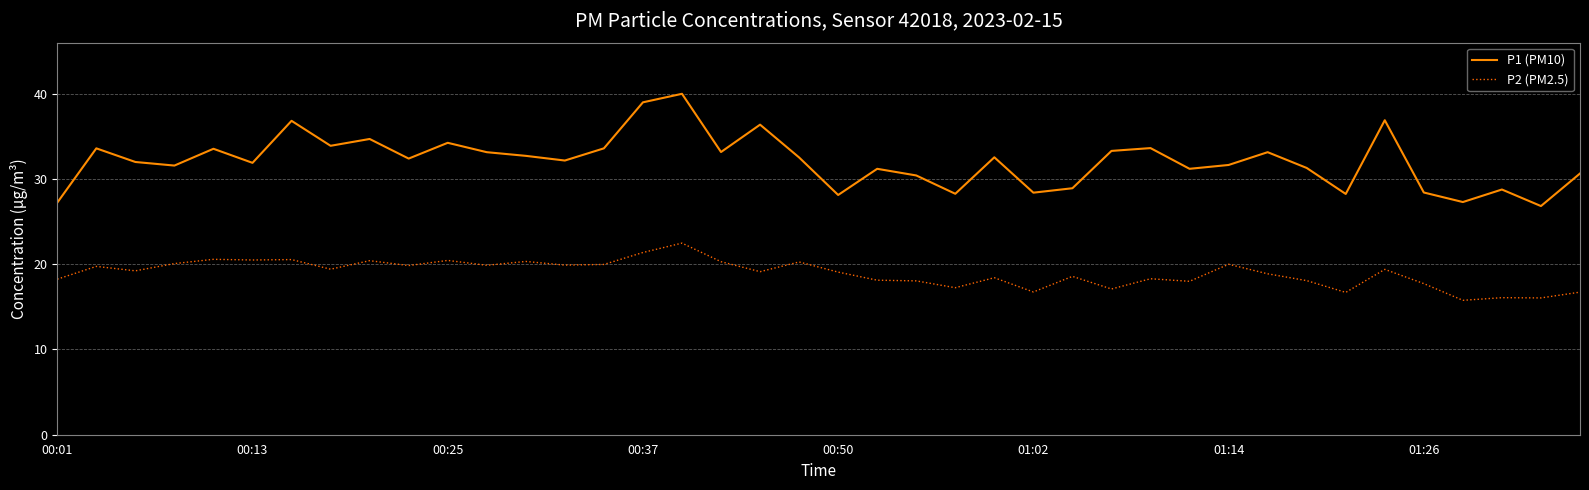

What is the difference between the maximum and minimum values in the P1 (PM10) series?

13.2